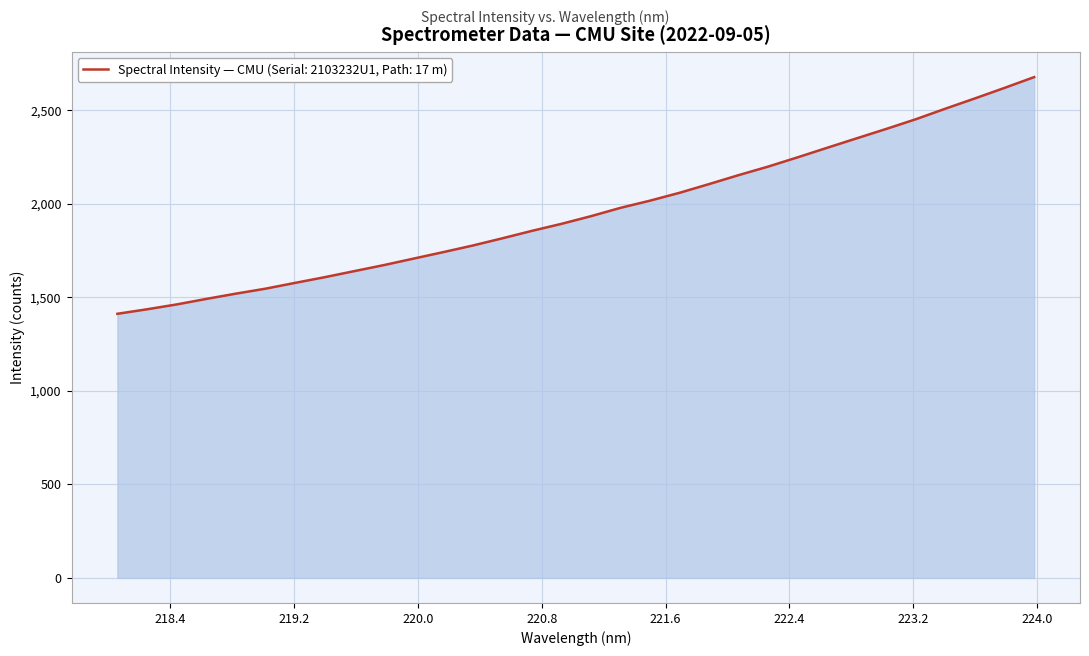

What is the difference between the maximum and minimum values?

1265.9